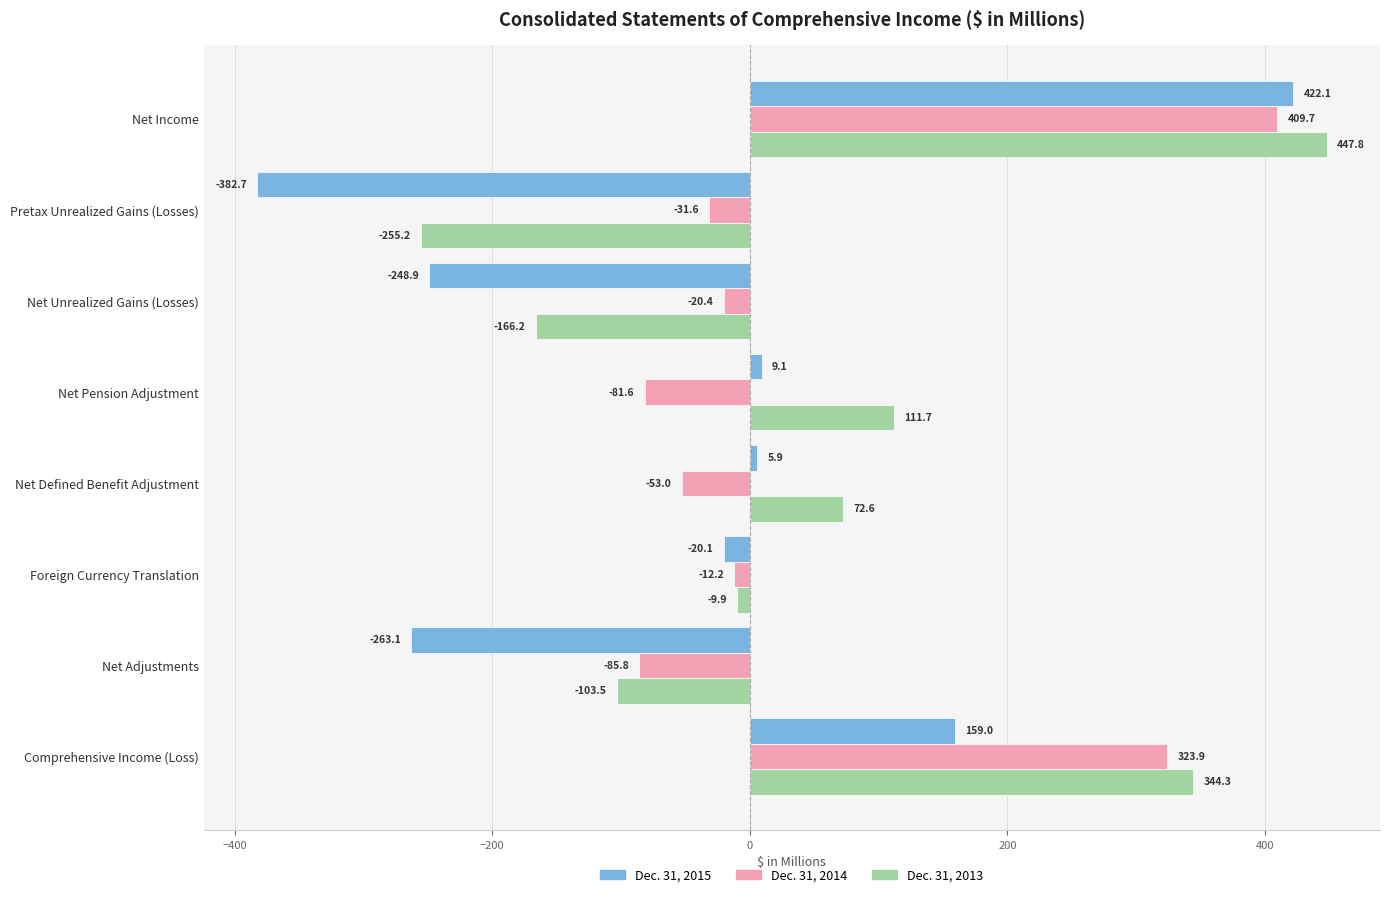

What is the difference between the highest and lowest values at Net Pension Adjustment?

193.3